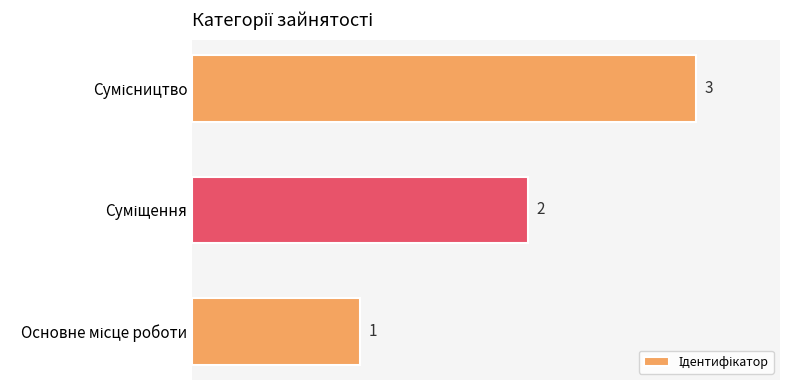

What is the sum of all values?

6